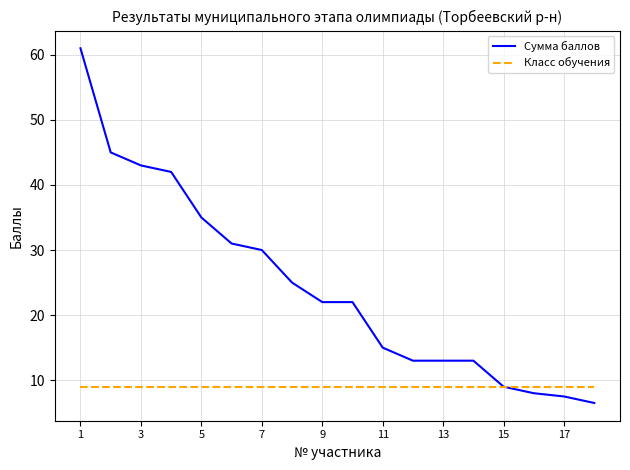

What is the minimum value for Сумма баллов?

6.5